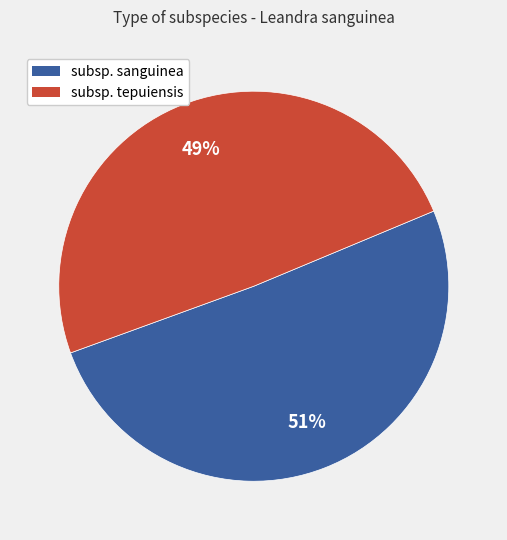

What percentage is the subsp. sanguinea slice, to the nearest percent?

51%